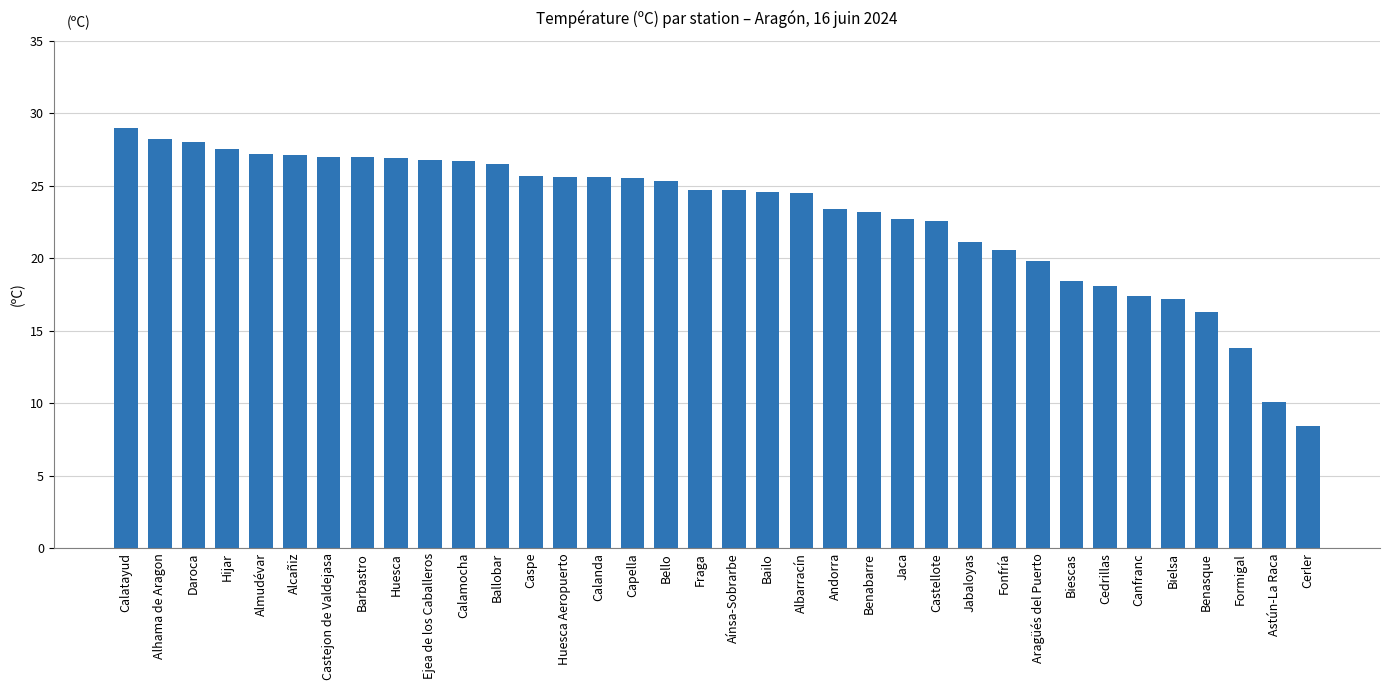

What is the greatest value displayed?

29.0